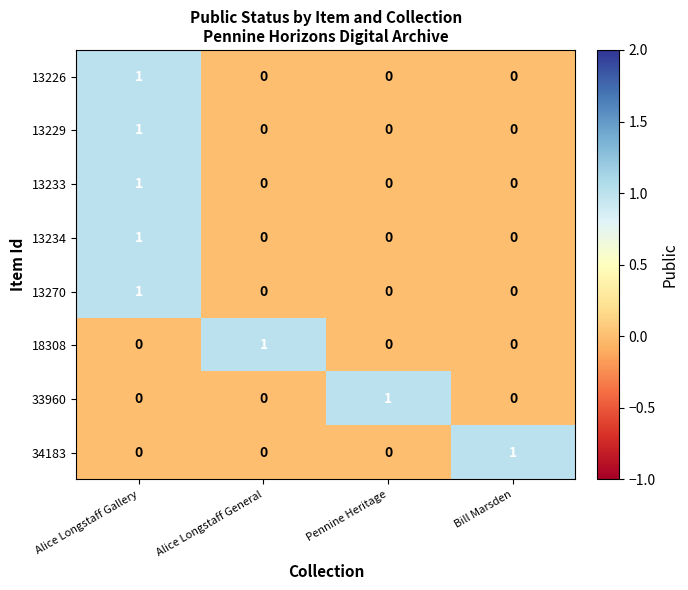

What is the greatest value displayed?

1